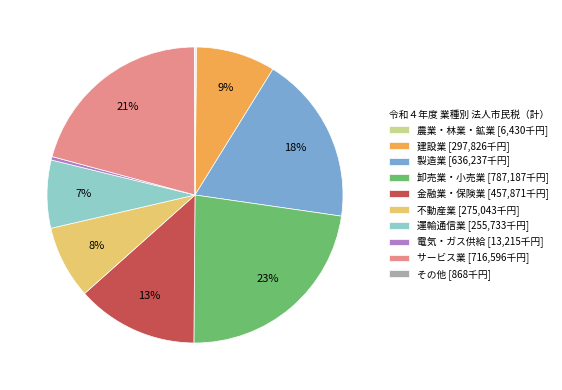

Which has a higher value, サービス業 or 卸売業・小売業?

卸売業・小売業